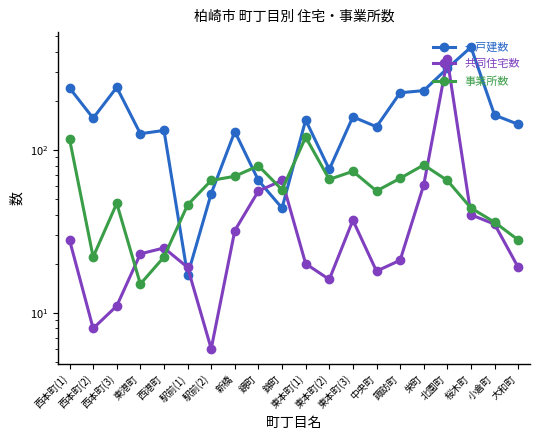

The 事業所数 series shows 110 at 栄町. True or false?

False